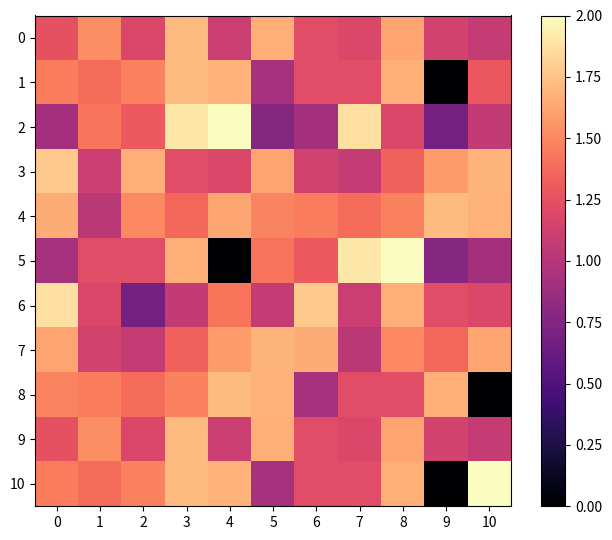

Reading right to left, list all the values displayed in this chart.

0: 10=1.1	9=1.1	8=1.6	7=1.2	6=1.2	5=1.7	4=1.1	3=1.7	2=1.2	1=1.5	0=1.3
1: 10=1.3	9=0.0	8=1.7	7=1.2	6=1.2	5=0.9	4=1.7	3=1.7	2=1.5	1=1.4	0=1.5
2: 10=1.1	9=0.7	8=1.2	7=1.9	6=0.9	5=0.8	4=2.0	3=1.9	2=1.3	1=1.4	0=0.9
3: 10=1.7	9=1.6	8=1.3	7=1.1	6=1.1	5=1.6	4=1.2	3=1.2	2=1.7	1=1.1	0=1.8
4: 10=1.7	9=1.7	8=1.5	7=1.4	6=1.5	5=1.5	4=1.6	3=1.4	2=1.5	1=1.0	0=1.7
5: 10=0.9	9=0.8	8=2.0	7=1.9	6=1.3	5=1.4	4=0.0	3=1.7	2=1.2	1=1.2	0=0.9
6: 10=1.2	9=1.2	8=1.7	7=1.1	6=1.8	5=1.1	4=1.4	3=1.1	2=0.7	1=1.2	0=1.9
7: 10=1.6	9=1.4	8=1.5	7=1.0	6=1.7	5=1.7	4=1.6	3=1.3	2=1.1	1=1.1	0=1.6
8: 10=0.0	9=1.7	8=1.2	7=1.2	6=0.9	5=1.7	4=1.7	3=1.5	2=1.4	1=1.5	0=1.5
9: 10=1.1	9=1.1	8=1.6	7=1.2	6=1.2	5=1.7	4=1.1	3=1.7	2=1.2	1=1.5	0=1.3
10: 10=2.0	9=0.0	8=1.7	7=1.2	6=1.2	5=0.9	4=1.7	3=1.7	2=1.5	1=1.4	0=1.5